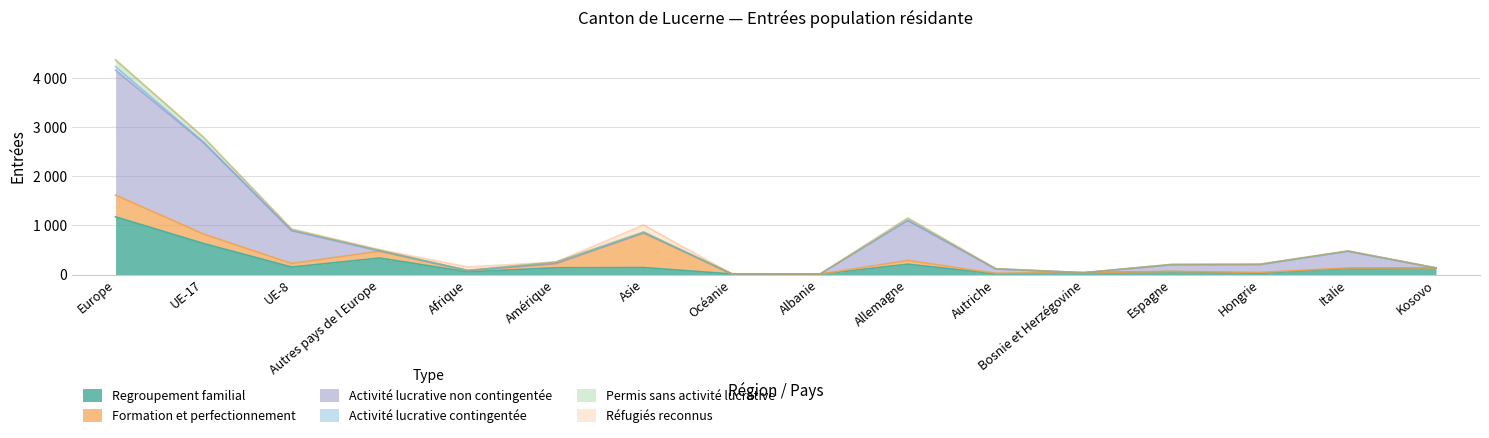

What is the sum of the Permis sans activité lucrative values at Autriche and Afrique?

7